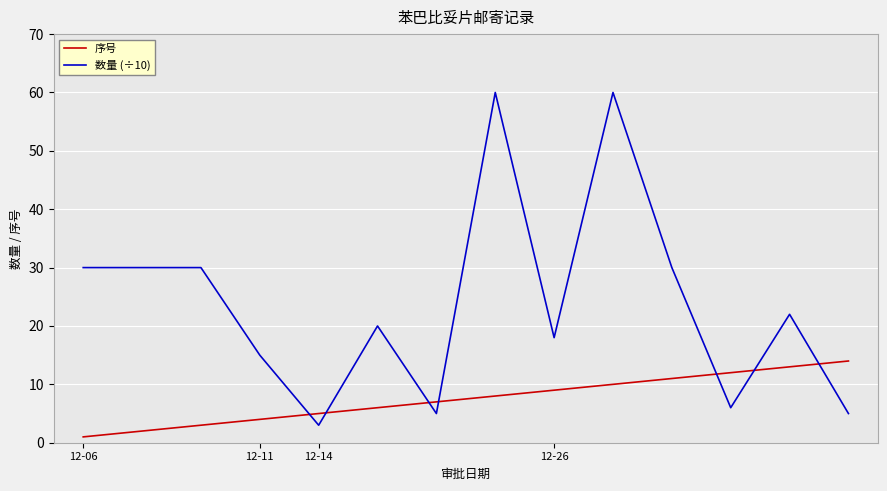

Which series has the largest total across all categories?

数量 (÷10)